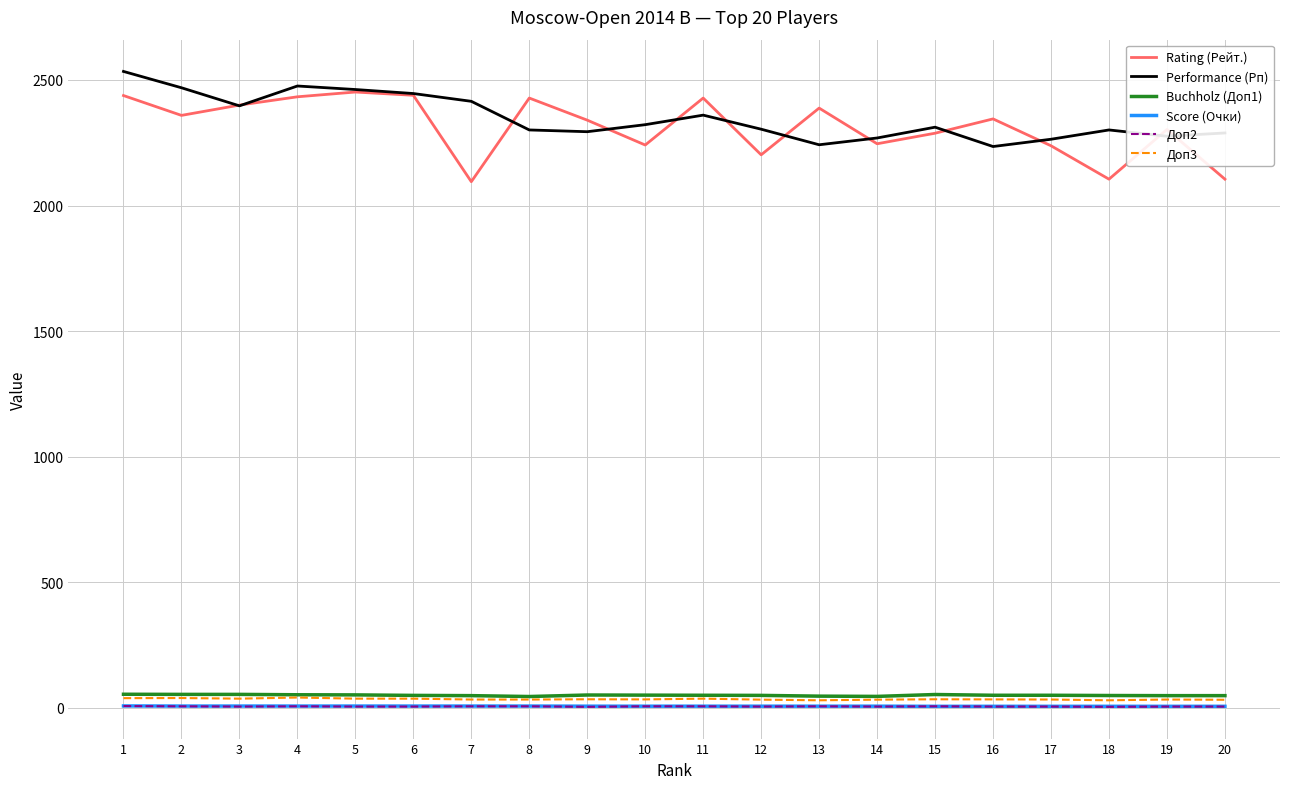

At how many categories does at least one series exceed 239?

20